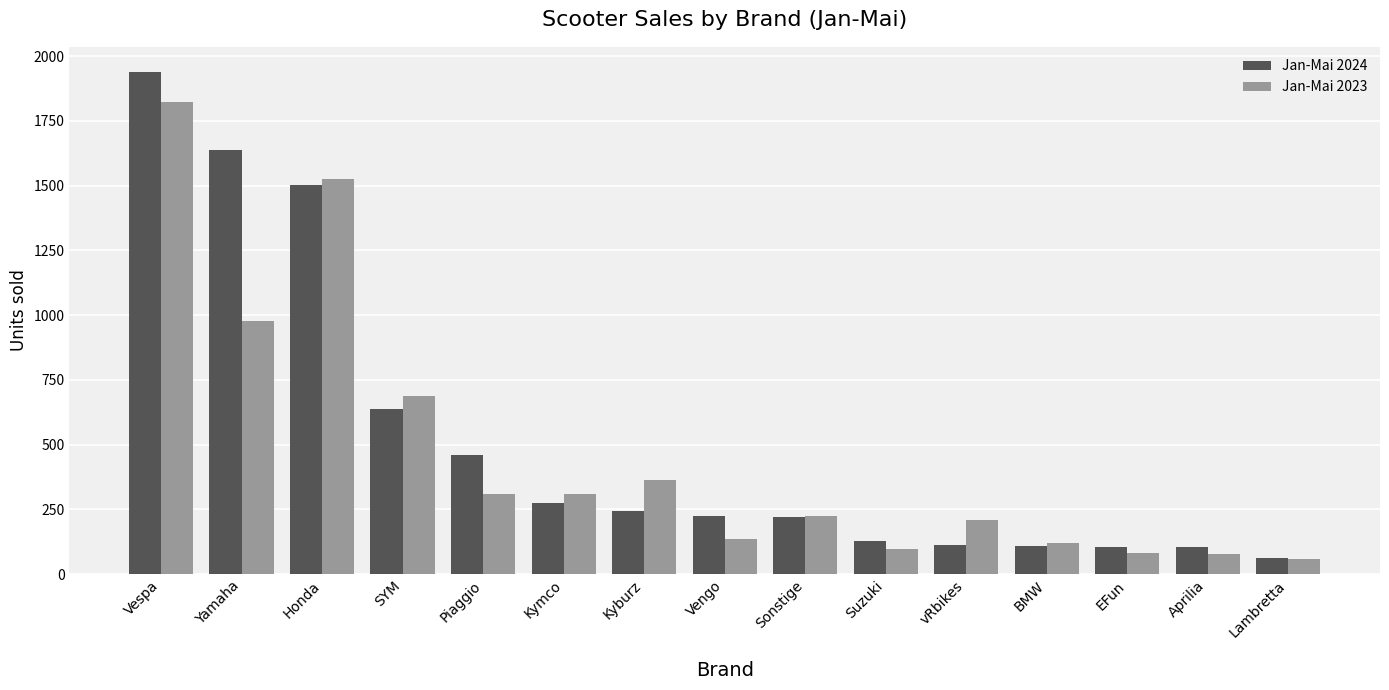

What is the total value across all series at Honda?

3028